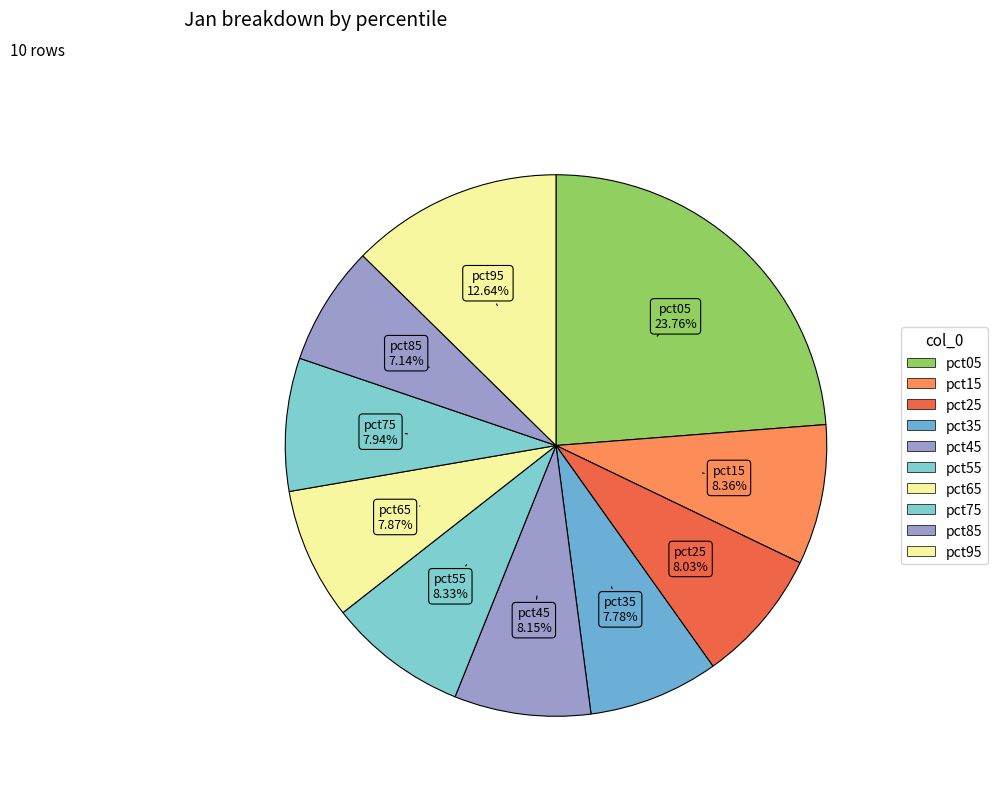

Count the number of slices in the pie.

10